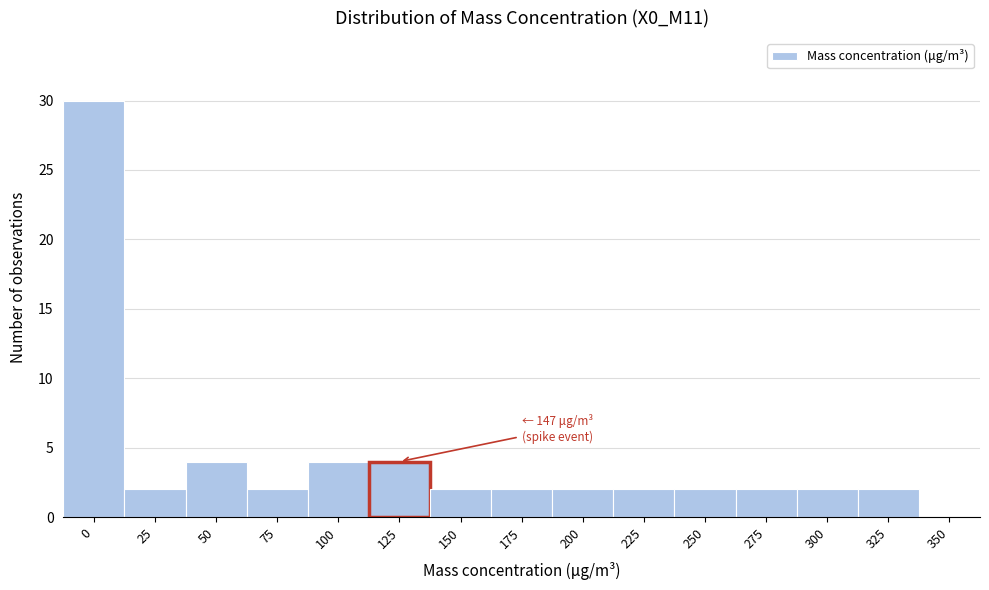

The chart shows a value of 2 at 200. True or false?

True